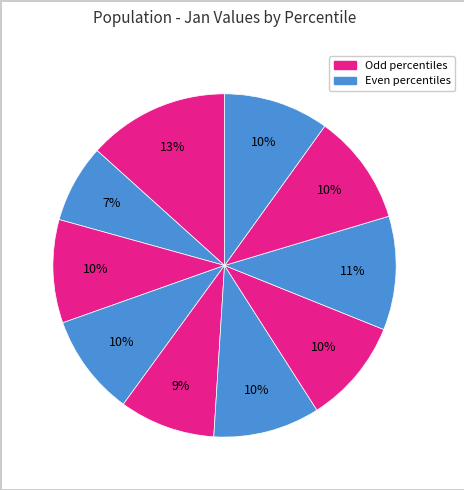

To the nearest percent, what is the average slice percentage?

10%